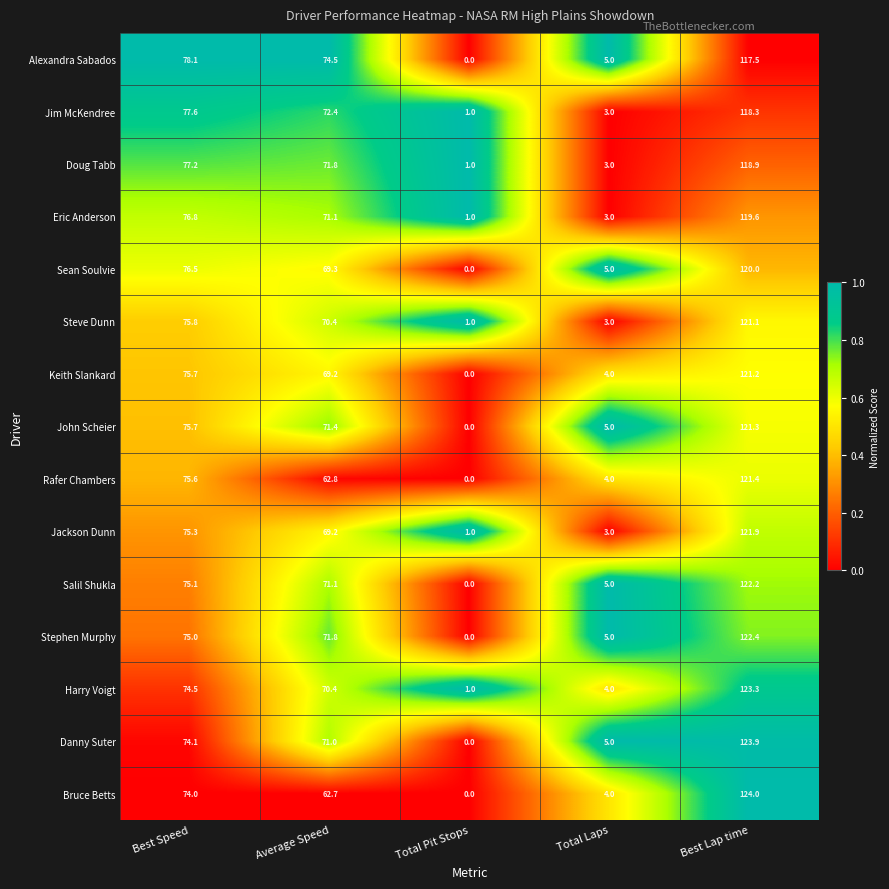

Which series has the largest total across all categories?

Alexandra Sabados